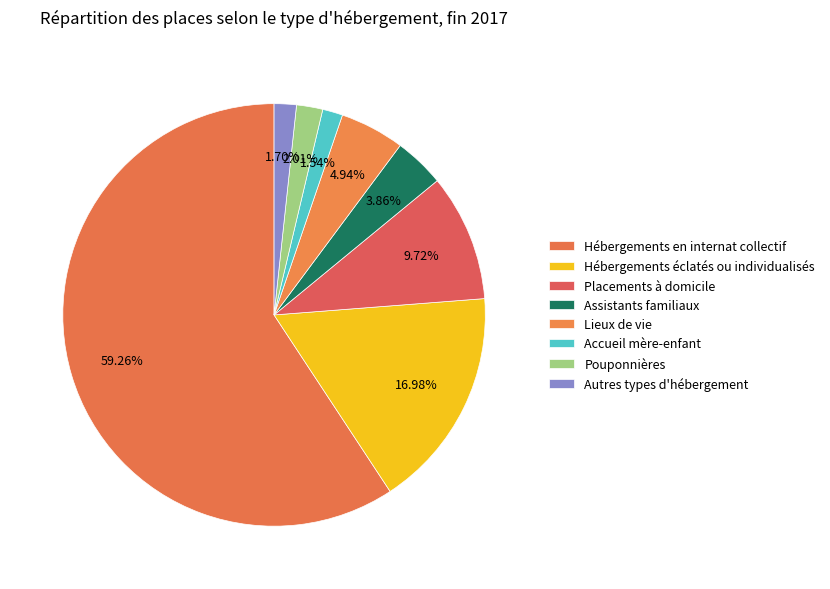

How many segments does this pie chart have?

8